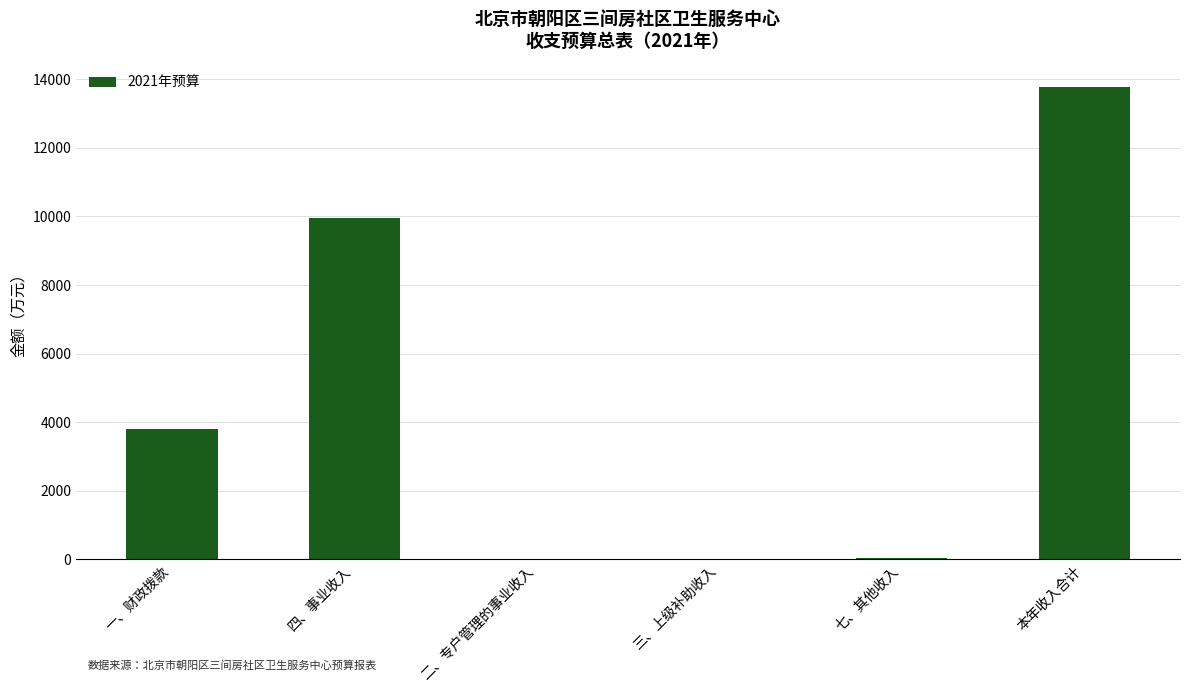

Does the chart contain stacked bars?

No